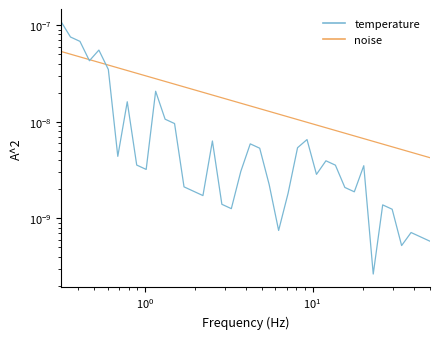

How many lines are shown in the chart?

2